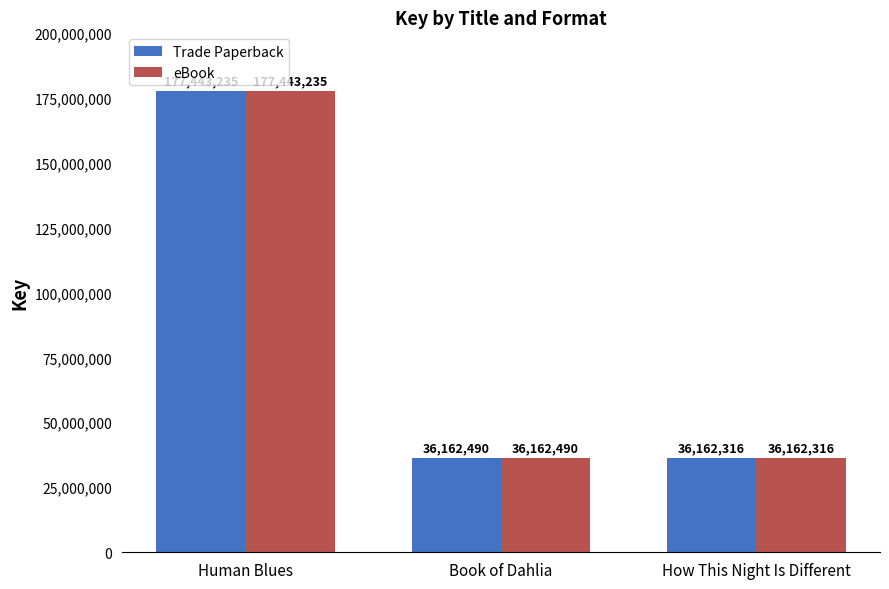

The eBook series shows 19334371 at How This Night Is Different. True or false?

False